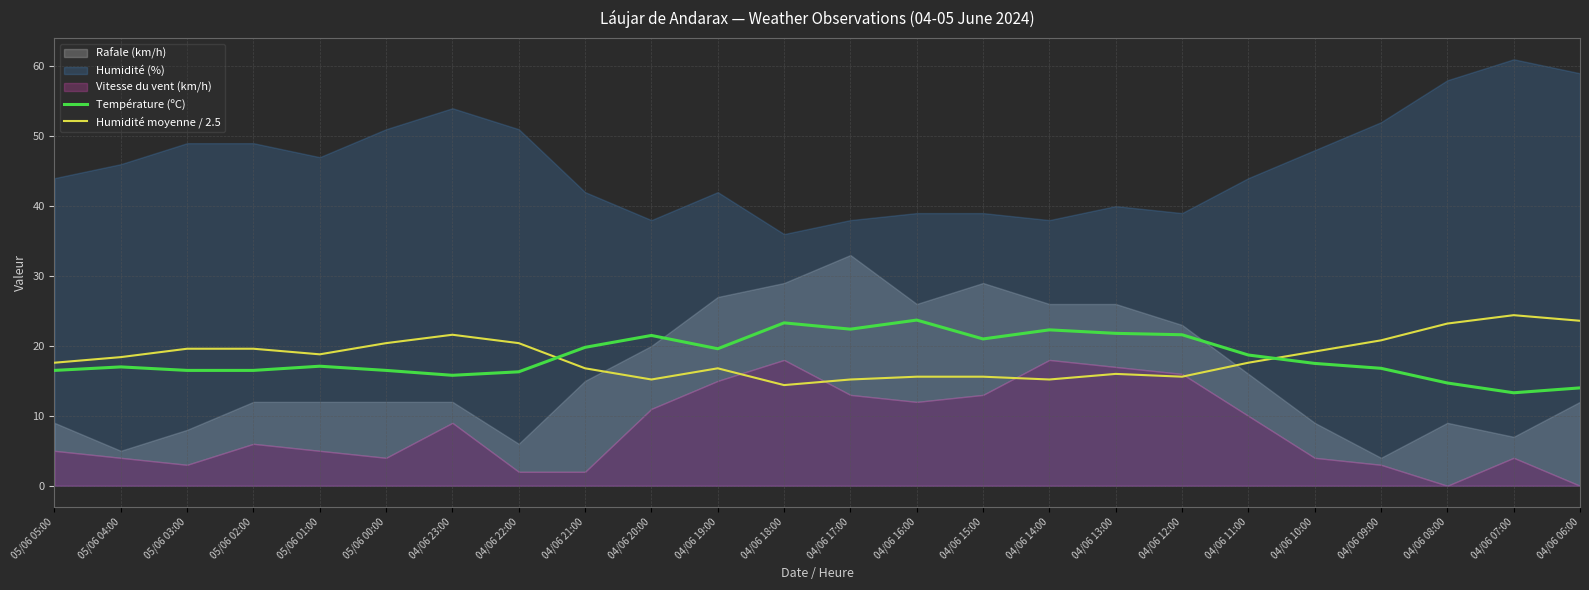

Which has a higher value, 04/06 17:00 or 04/06 19:00?

04/06 17:00